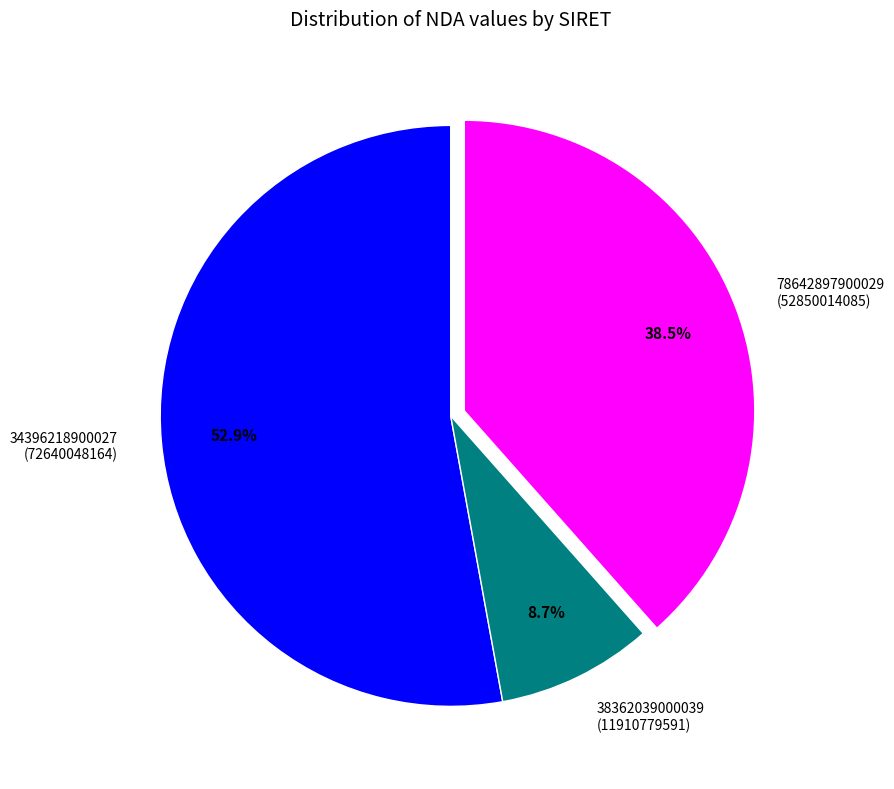

The 34396218900027 slice represents 46% of the pie. True or false?

False